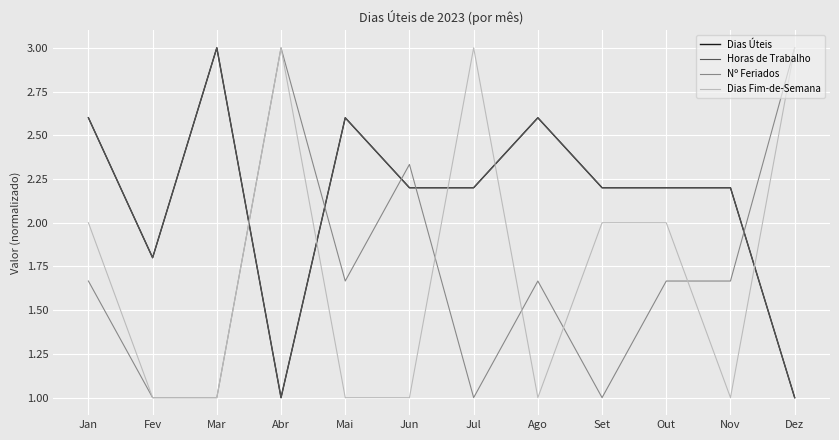

Reading right to left, extract all data points from this chart.

Dias Úteis: 1.0	2.2	2.2	2.2	2.6	2.2	2.2	2.6	1.0	3.0	1.8	2.6
Horas de Trabalho: 1.0	2.2	2.2	2.2	2.6	2.2	2.2	2.6	1.0	3.0	1.8	2.6
Nº Feriados: 3.0	1.7	1.7	1.0	1.7	1.0	2.3	1.7	3.0	1.0	1.0	1.7
Dias Fim-de-Semana: 3.0	1.0	2.0	2.0	1.0	3.0	1.0	1.0	3.0	1.0	1.0	2.0